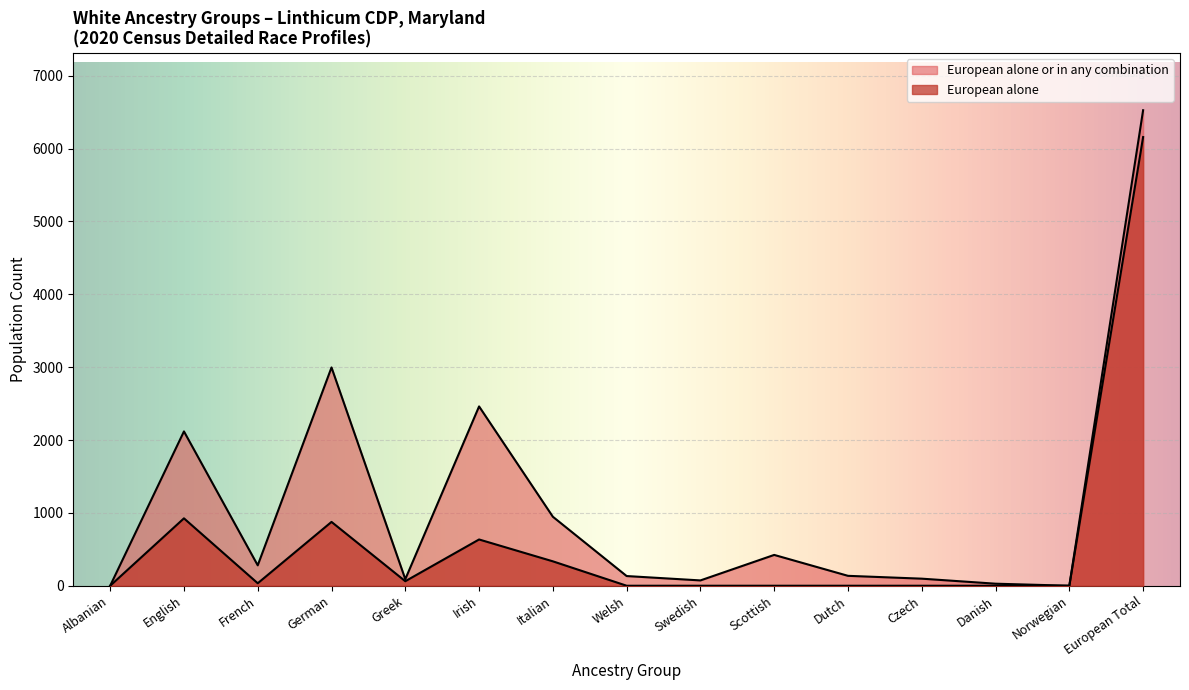

At how many categories does at least one series exceed 2963?

2